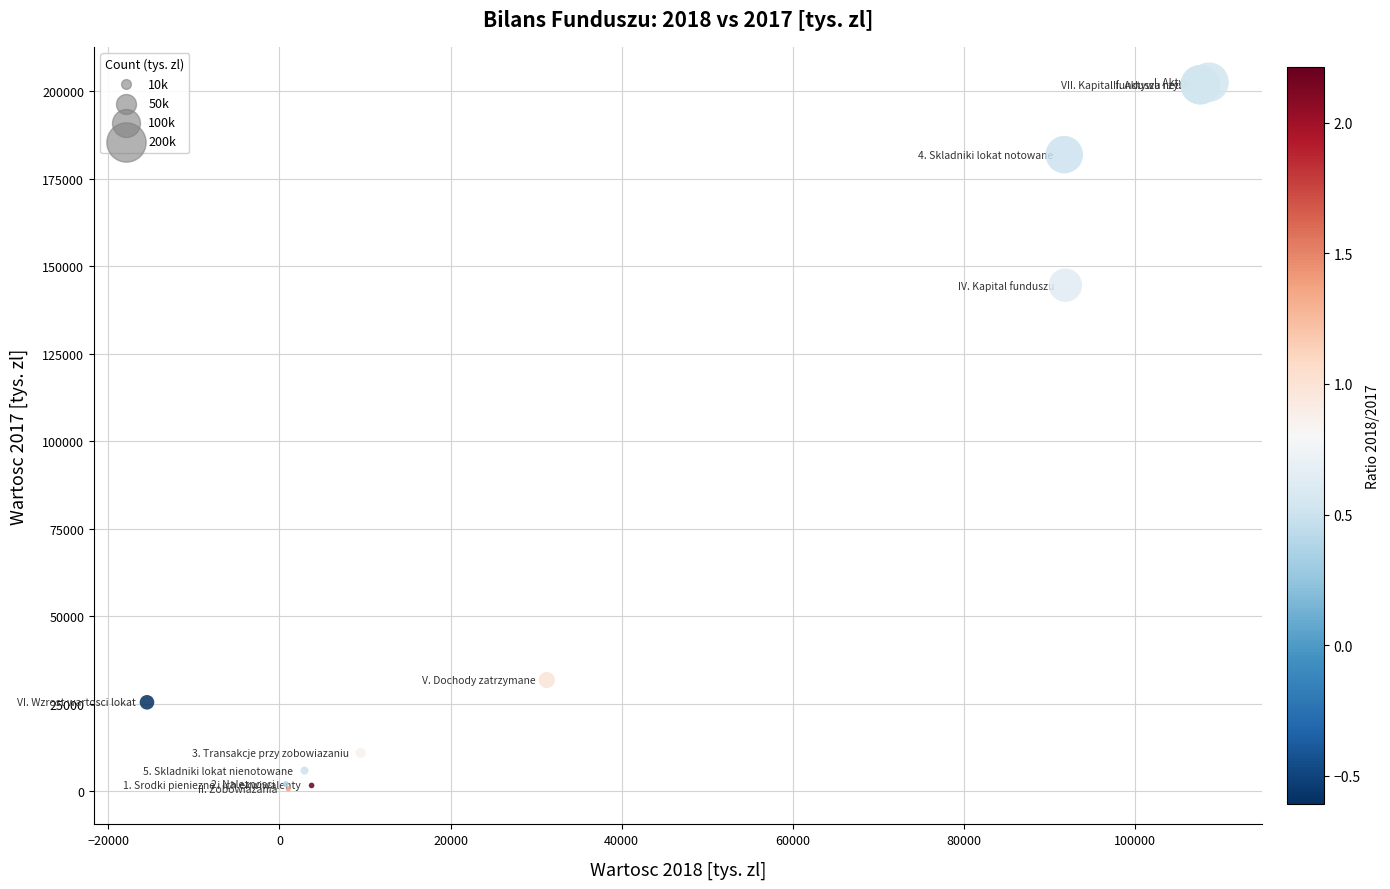

What Y value in the scatter plot is closest to 101631?

144552